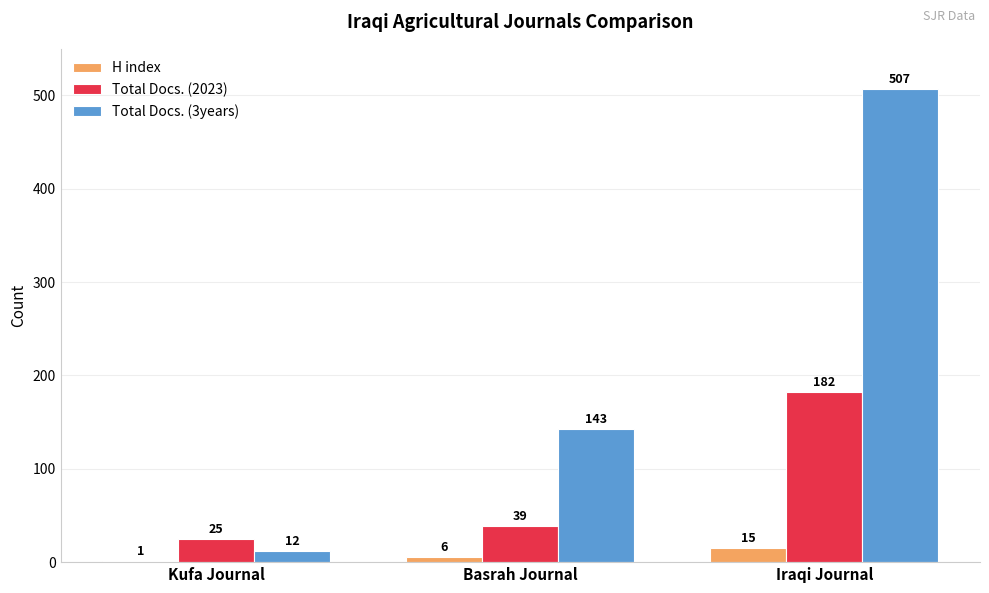

What is the average value of the Total Docs. (3years) series?

221